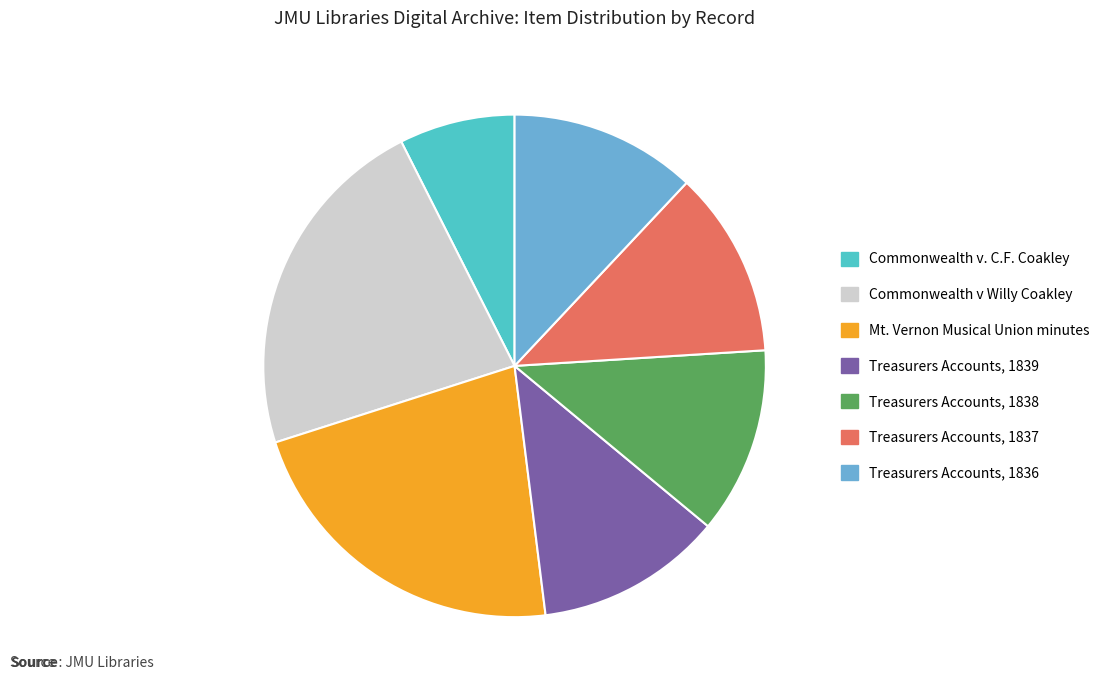

Which has a higher value, Commonwealth v Willy Coakley or Treasurers Accounts, 1836?

Commonwealth v Willy Coakley